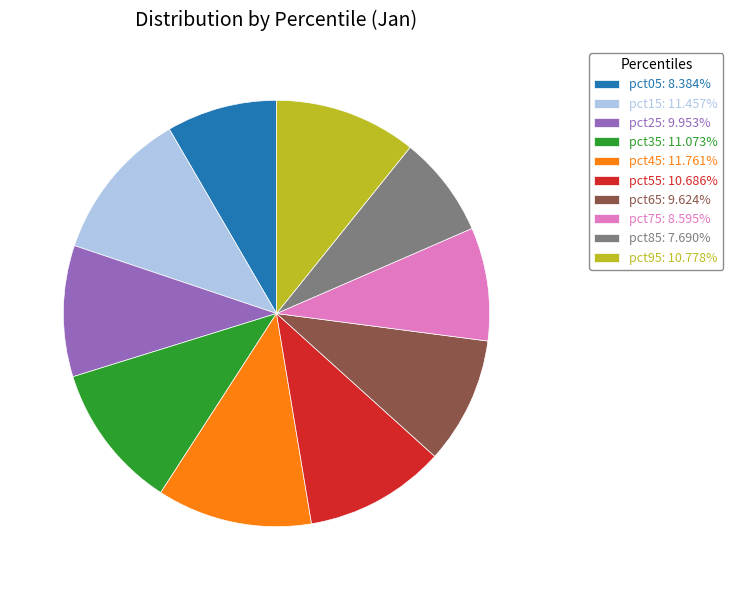

Is the sum of pct65: 9.624% and pct25: 9.953% greater than half?

No